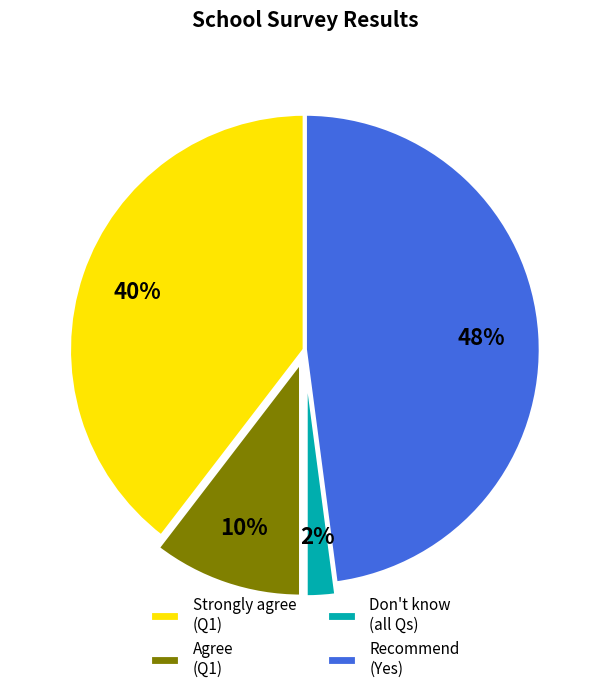

Does any single category account for the majority?

No